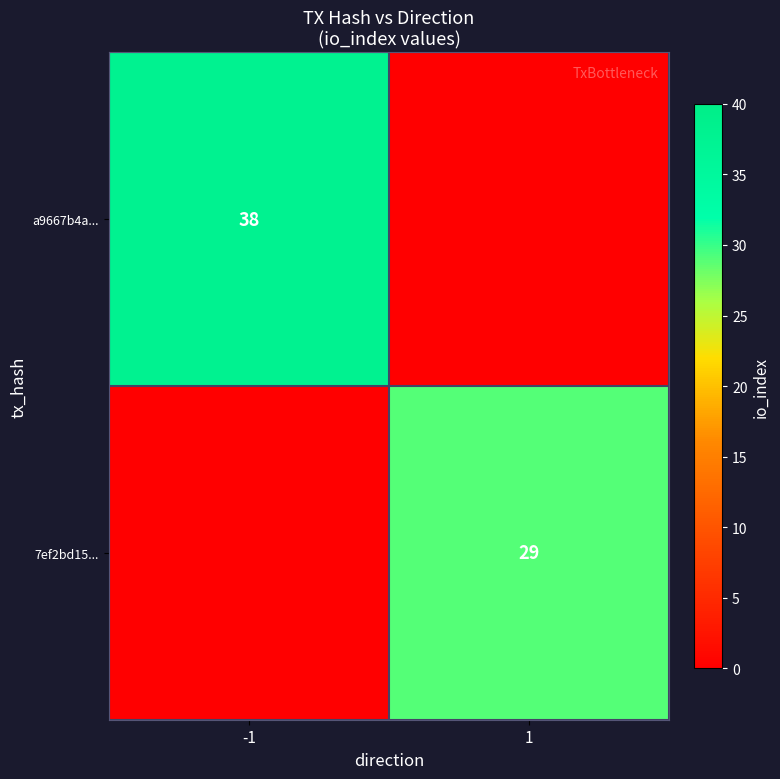

The value of a9667b4a... at -1 is 54. True or false?

False